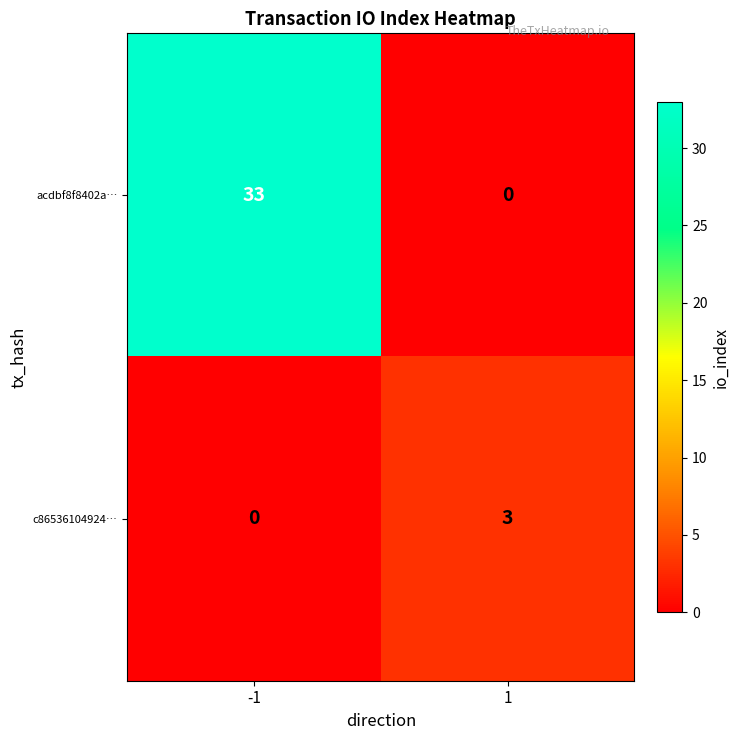

Reading left to right, what are all the values shown in this chart?

acdbf8f8402a…: 33	0
c86536104924…: 0	3